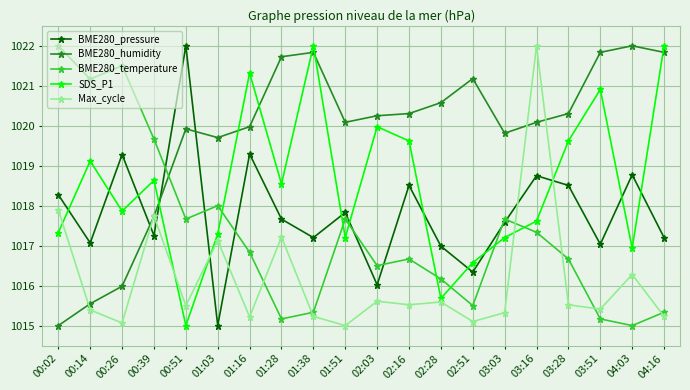

What is the greatest value displayed?

1022.0